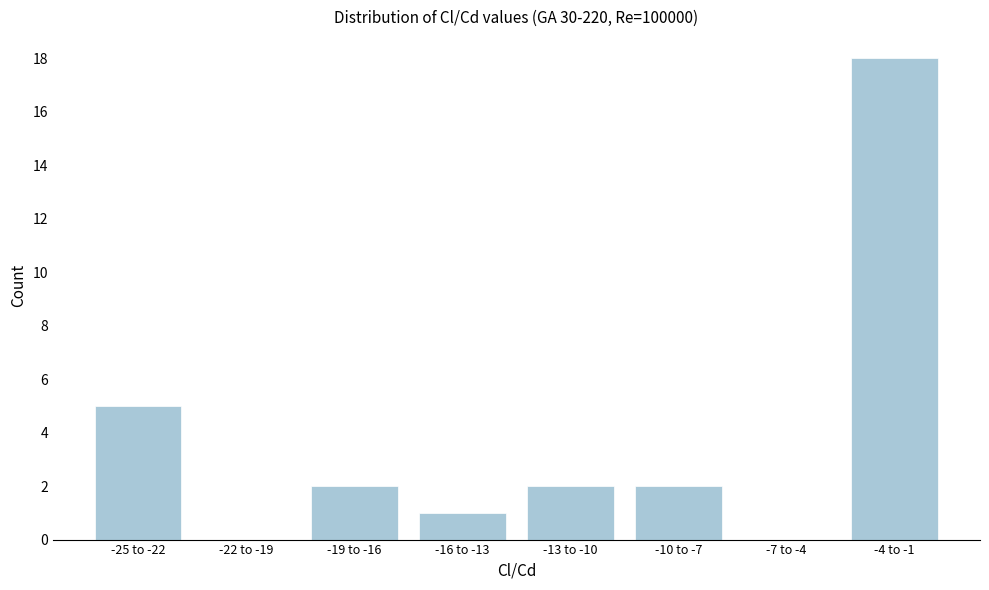

Reading left to right, list all the values displayed in this chart.

-25 to -22=5	-22 to -19=0	-19 to -16=2	-16 to -13=1	-13 to -10=2	-10 to -7=2	-7 to -4=0	-4 to -1=18